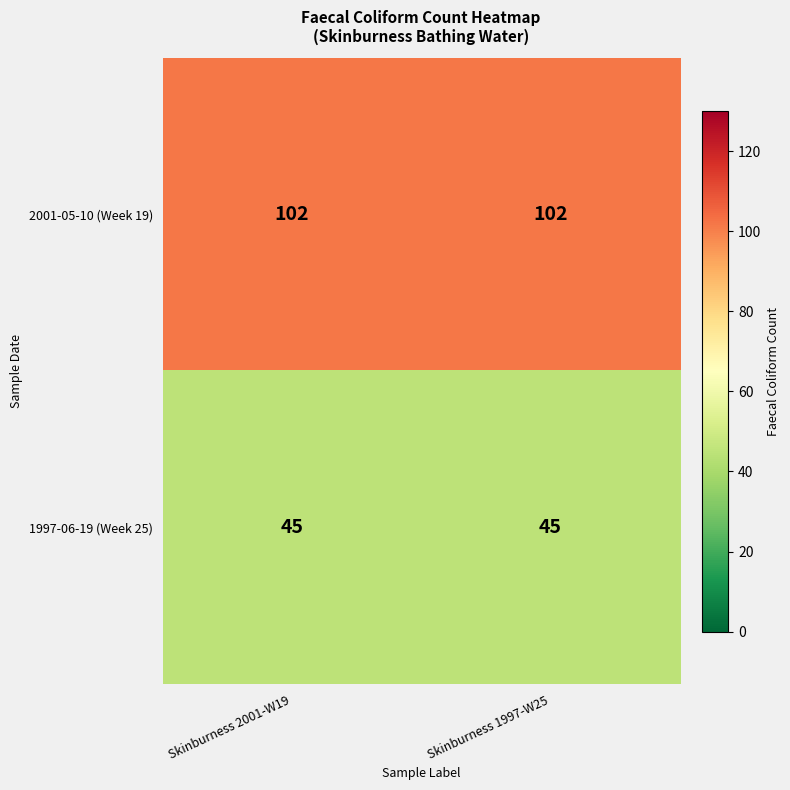

What is the spread (max minus min) of values at Skinburness 1997-W25?

57